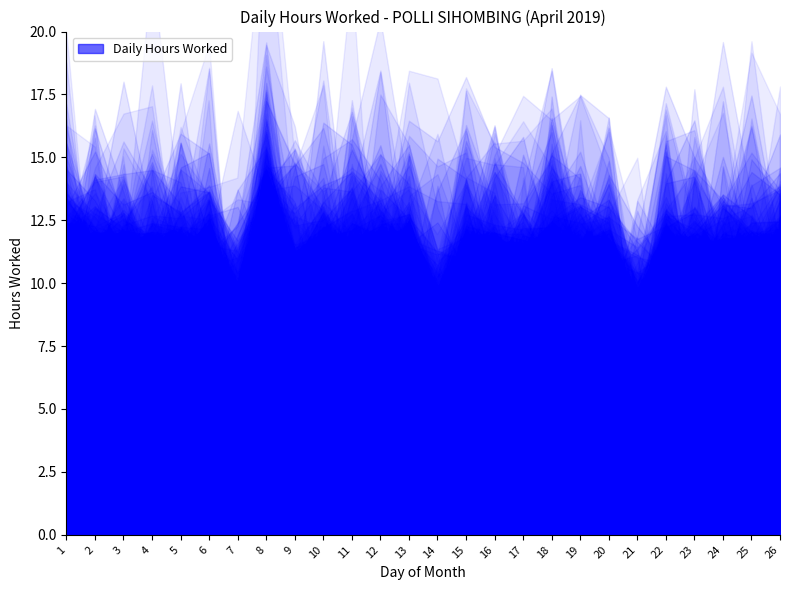

What value does the data have at 6?

11.7